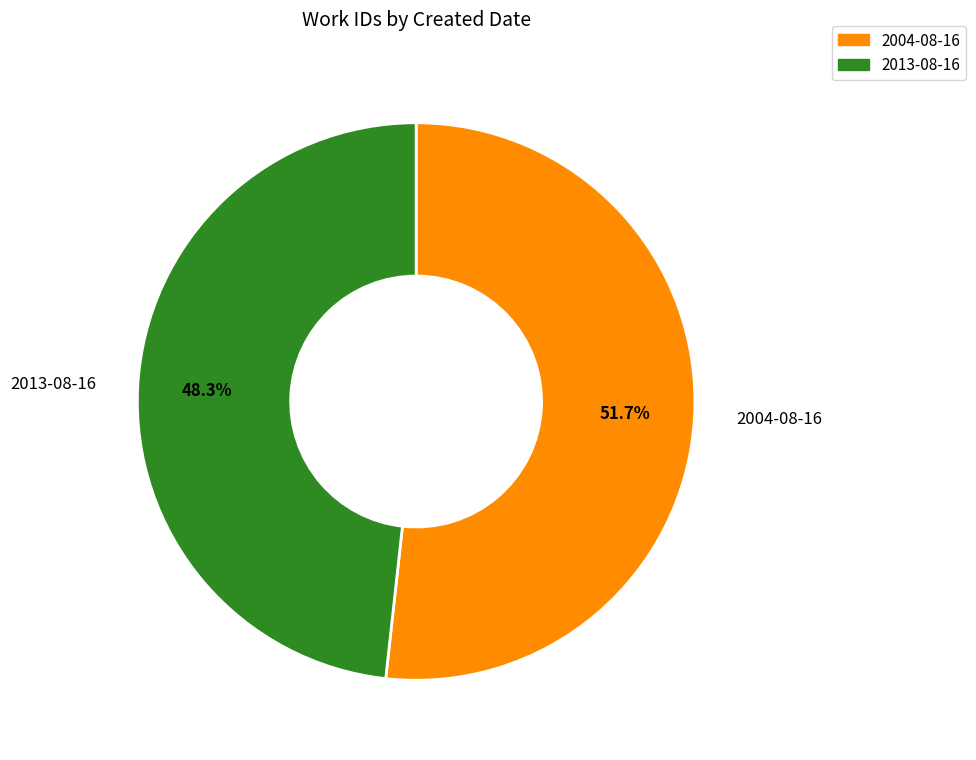

To the nearest percent, what is the difference between the largest and smallest slice percentages?

3%